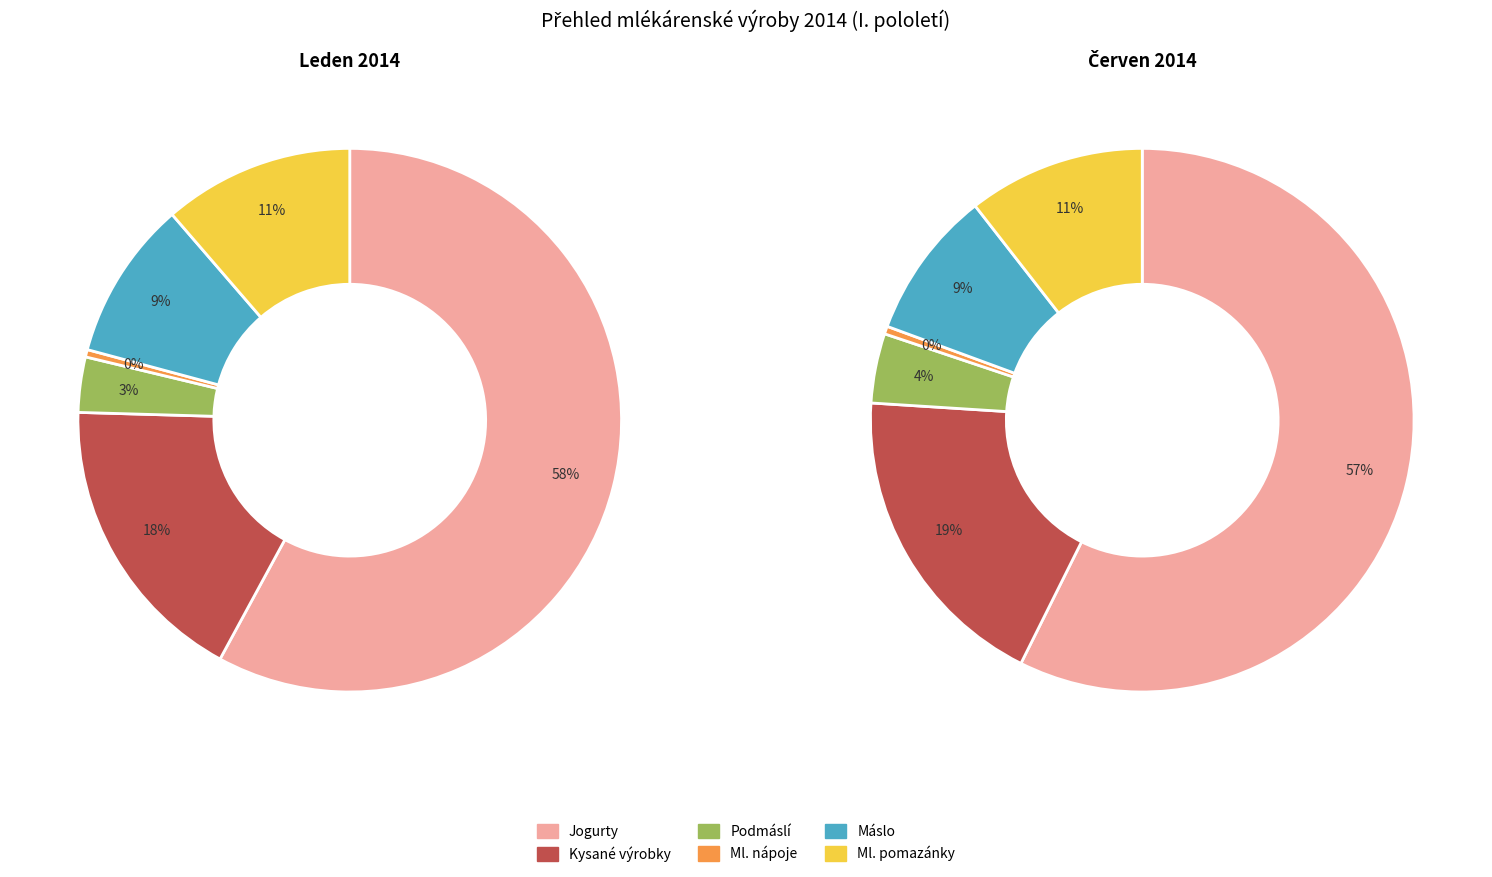

The Kysané výrobky slice represents 2% of the pie. True or false?

False